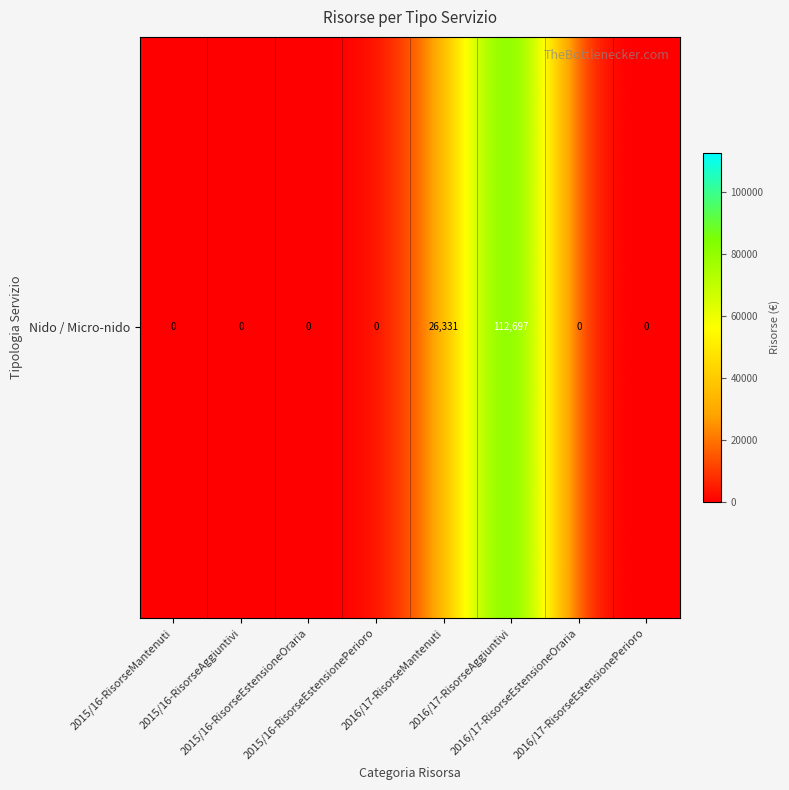

How many series are shown in this chart?

1